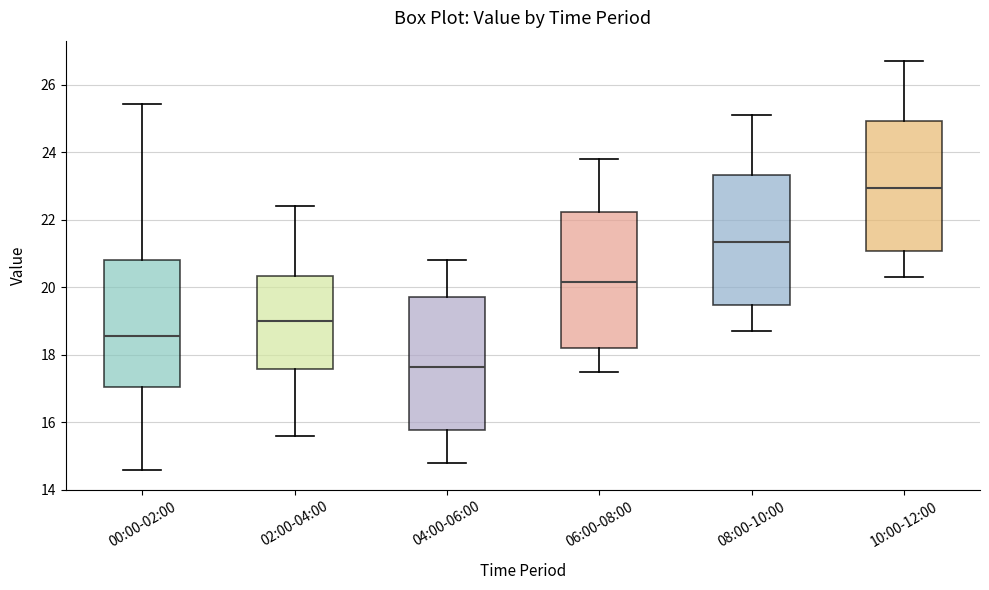

Reading left to right, transcribe this box plot: for each box, give where its median line is, the range the box spans, and where its two whiskers end, as read against the y-axis. The values are not printed on the chart, so give them approximately, as read against the axis.

00:00-02:00: median 18.6, box 17.0 to 20.8, whiskers 14.6 to 25.4
02:00-04:00: median 19.0, box 17.6 to 20.4, whiskers 15.6 to 22.4
04:00-06:00: median 17.6, box 15.8 to 19.8, whiskers 14.8 to 20.8
06:00-08:00: median 20.2, box 18.2 to 22.2, whiskers 17.6 to 23.8
08:00-10:00: median 21.4, box 19.4 to 23.4, whiskers 18.8 to 25.2
10:00-12:00: median 23.0, box 21.0 to 25.0, whiskers 20.4 to 26.8